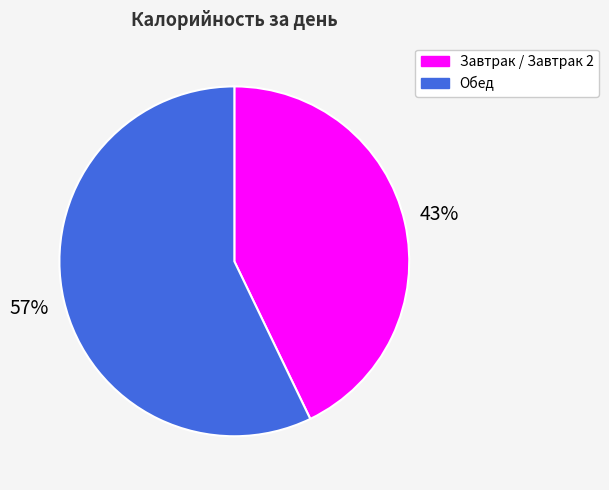

What is the largest slice in the pie chart?

Обед